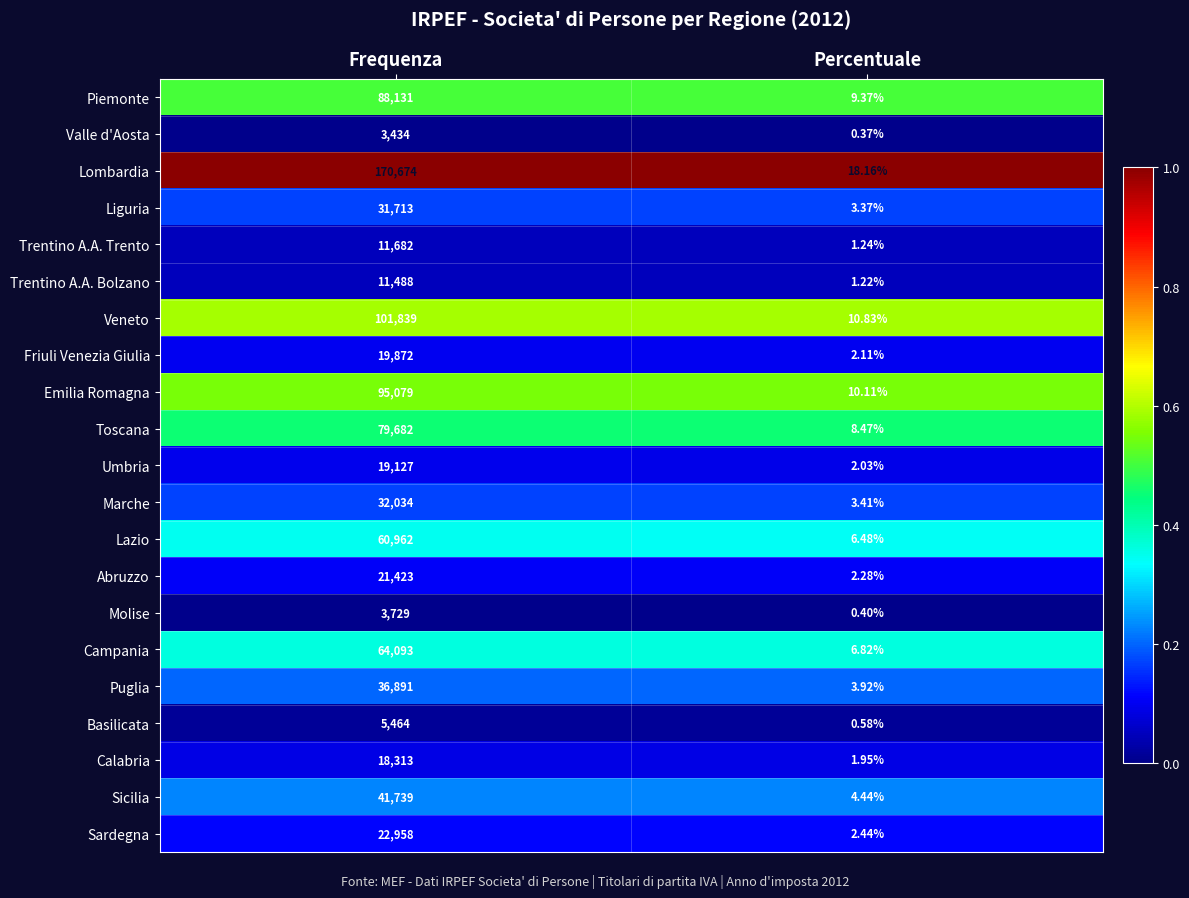

At which category is the sum across all series the highest?

Frequenza